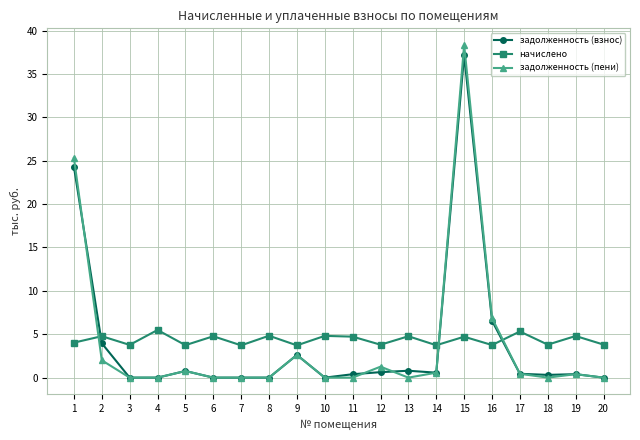

What are all the series names shown in the legend?

задолженность (взнос), начислено, задолженность (пени)